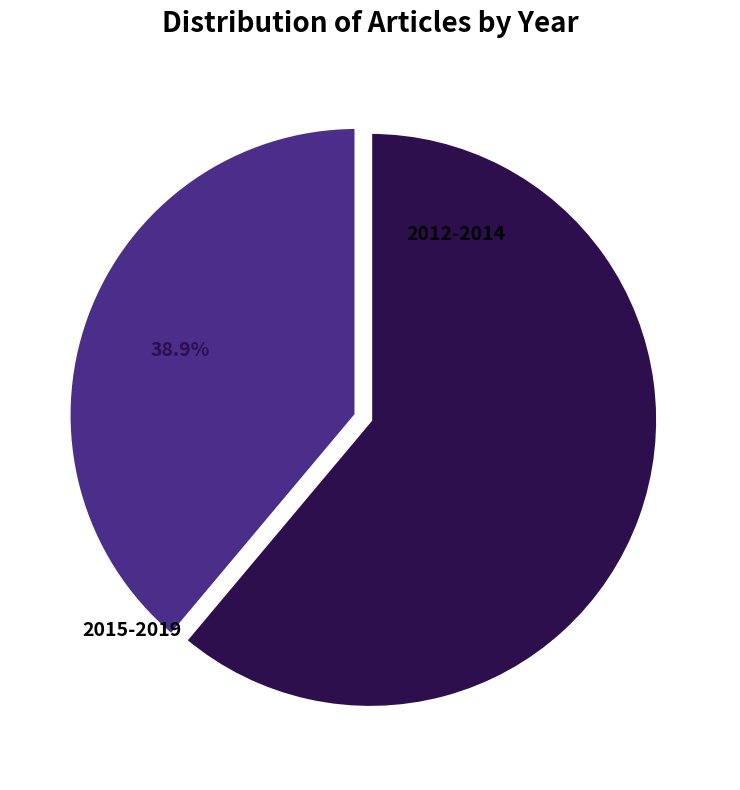

How many segments does this pie chart have?

2